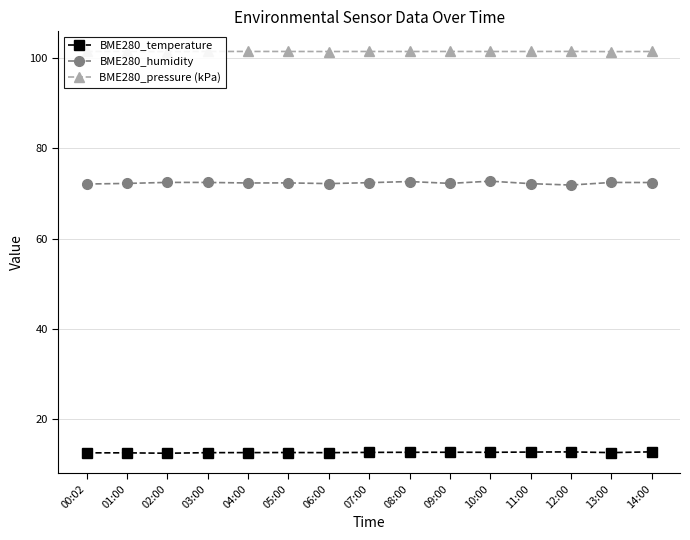

Is the value of BME280_temperature at 10:00 greater than the value of BME280_humidity at 11:00?

No